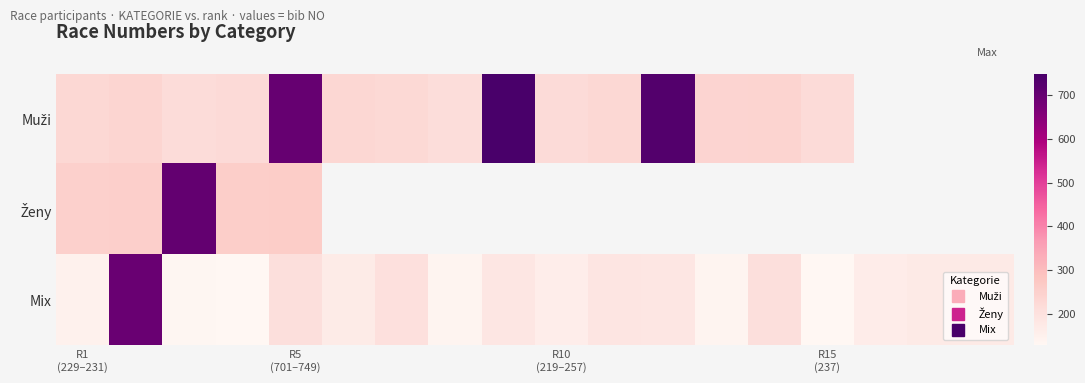

What is the total value across all series at R5 (701–749)?

1167.0